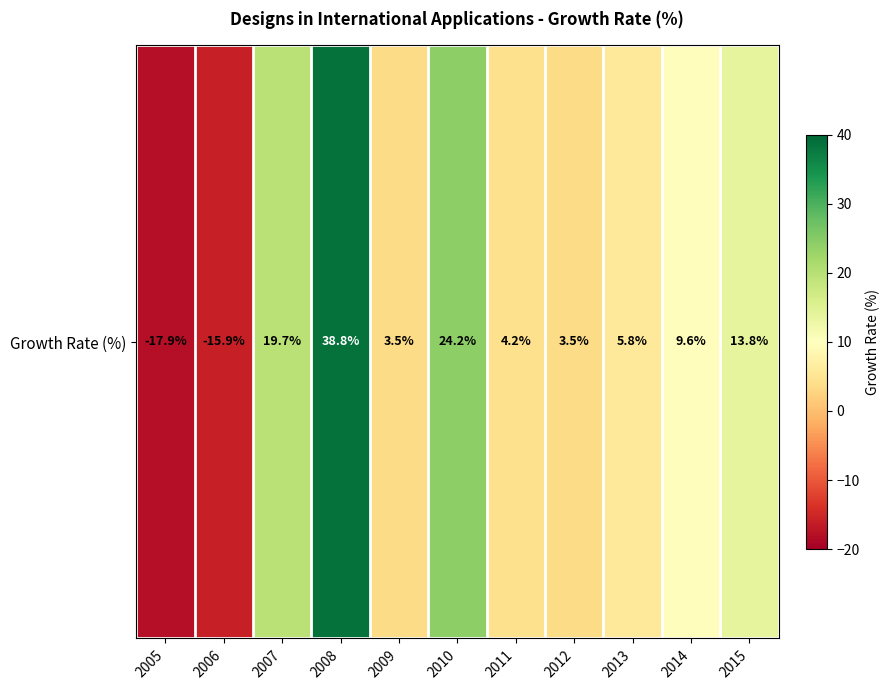

At which label does the data first exceed 5?

2007